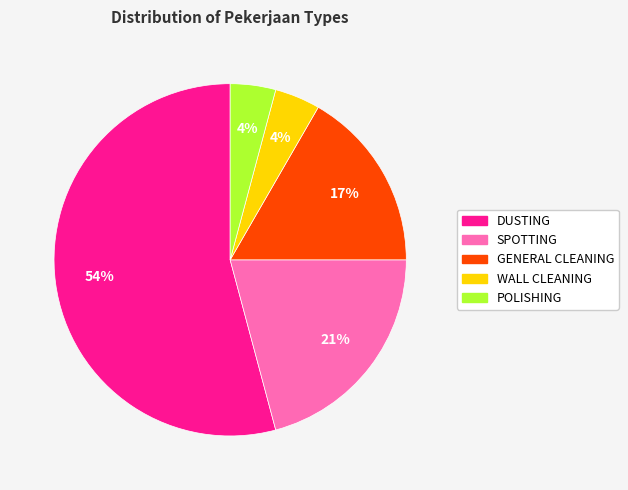

Is there any slice that represents more than half of the pie?

Yes